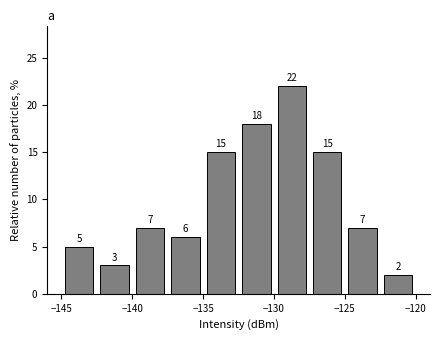

Reading left to right, list every bar in this chart as the range it spans on the x-axis followed by its height.

-145.0 to -142.5: 5
-142.5 to -140.0: 3
-140.0 to -137.5: 7
-137.5 to -135.0: 6
-135.0 to -132.5: 15
-132.5 to -130.0: 18
-130.0 to -127.5: 22
-127.5 to -125.0: 15
-125.0 to -122.5: 7
-122.5 to -120.0: 2